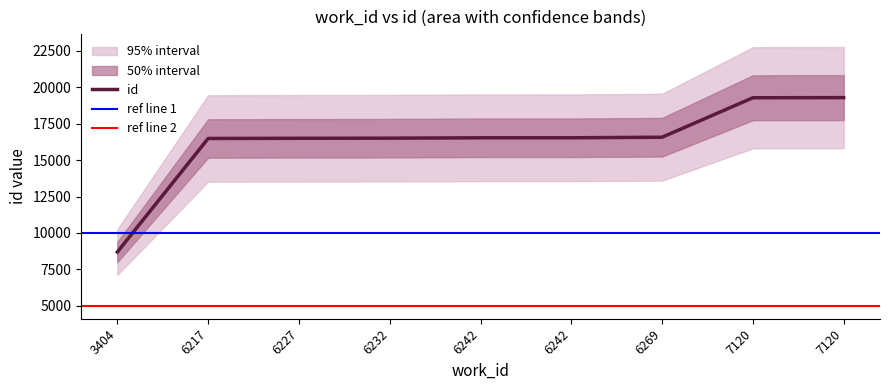

What is the value of the 3rd point from the left?

16504